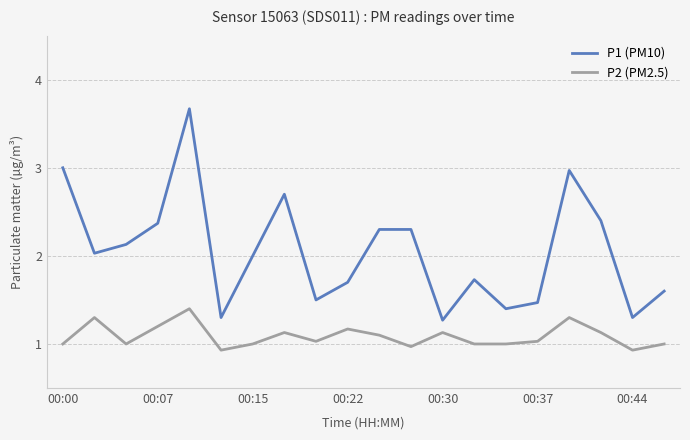

Reading right to left, extract all data points from this chart.

P1 (PM10): 1.6	1.3	2.4	3.0	1.5	1.4	1.7	1.3	2.3	2.3	1.7	1.5	2.7	2.0	1.3	3.7	2.4	2.1	2.0	3.0
P2 (PM2.5): 1.0	0.9	1.1	1.3	1.0	1.0	1.0	1.1	1.0	1.1	1.2	1.0	1.1	1.0	0.9	1.4	1.2	1.0	1.3	1.0